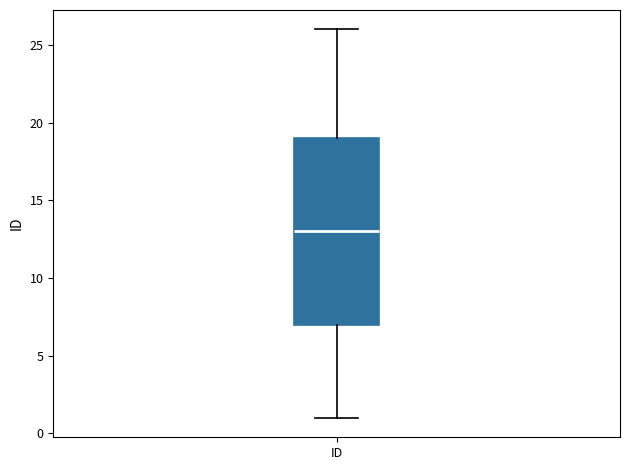

Where does the upper whisker of the box for ID end on the y-axis? The values are not printed on the chart, so give them approximately, as read against the axis.

26